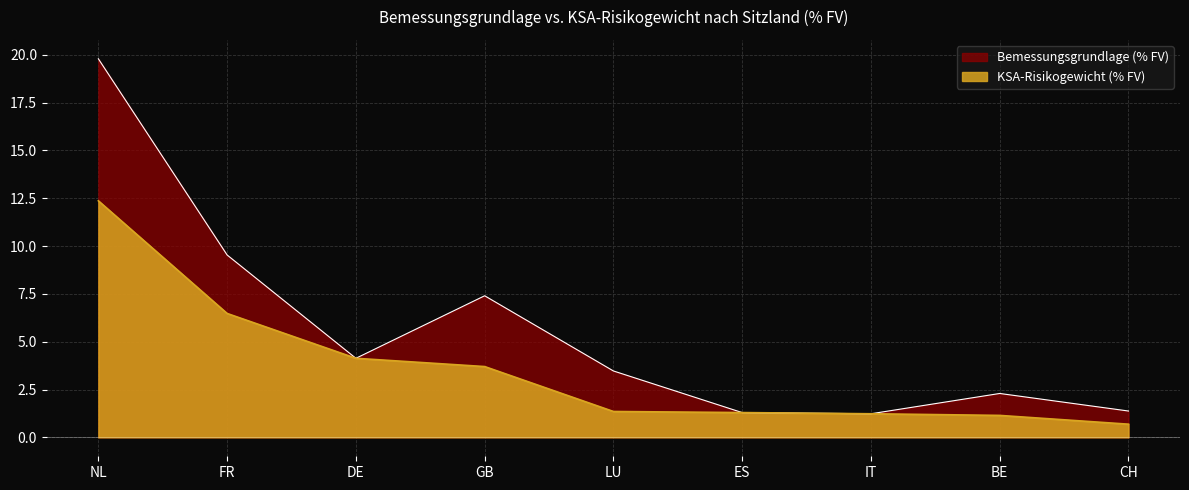

How many data points in KSA-Risikogewicht (% FV) are less than 1?

1